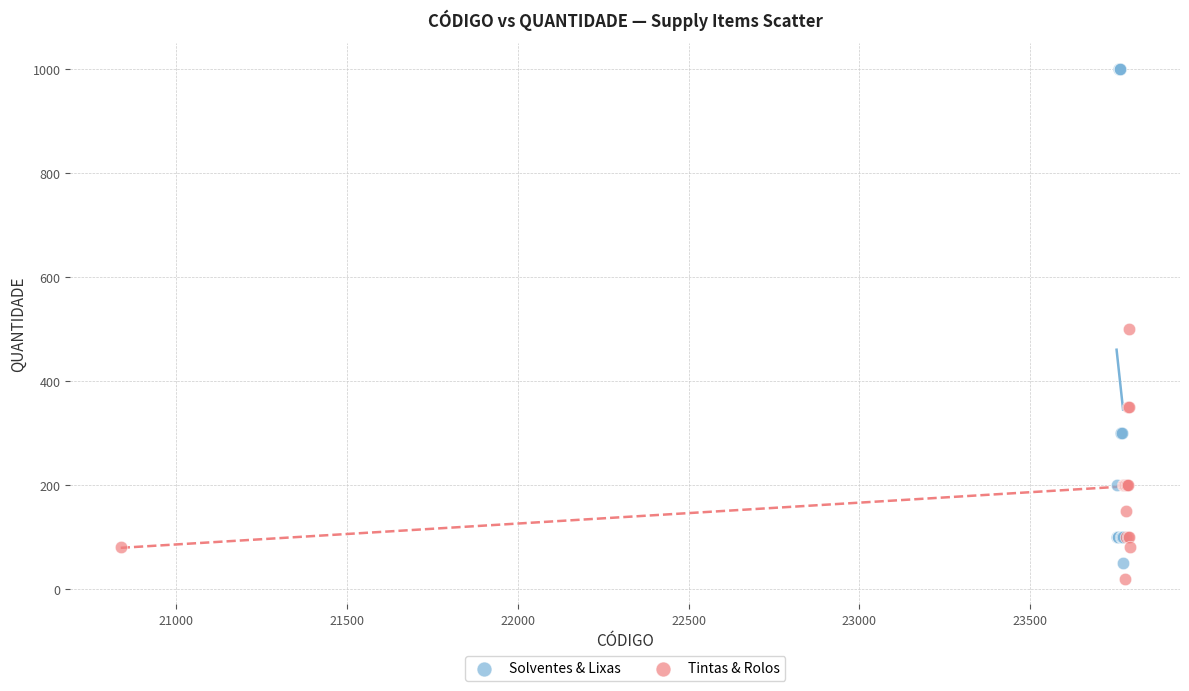

Which series contains the highest Y value?

Solventes & Lixas